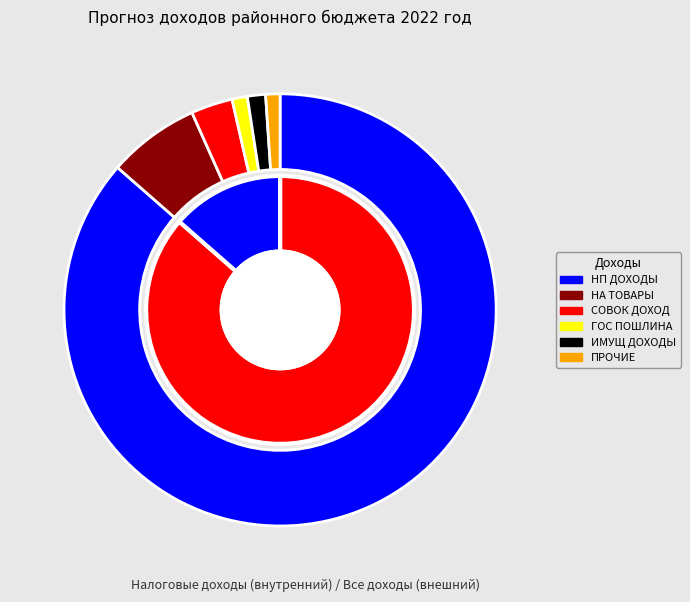

To the nearest percent, what percentage of the pie is НАЛОГИ НА ТОВАРЫ (РАБОТЫ, УСЛУГИ)?

7%